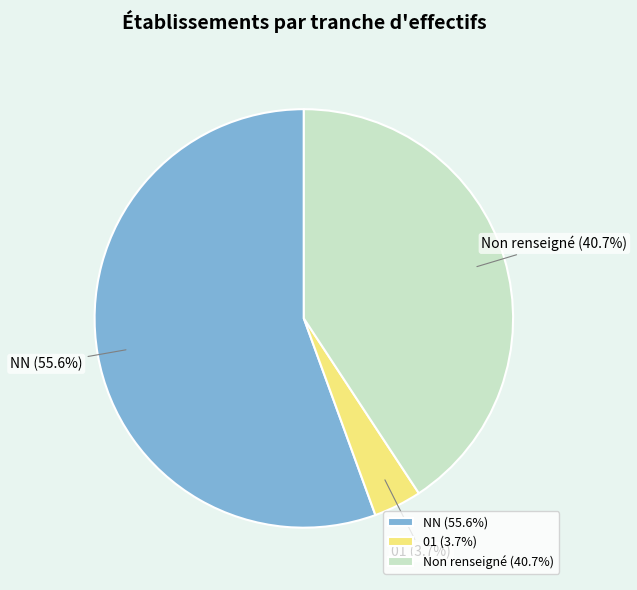

Which category has the biggest portion of the pie?

NN